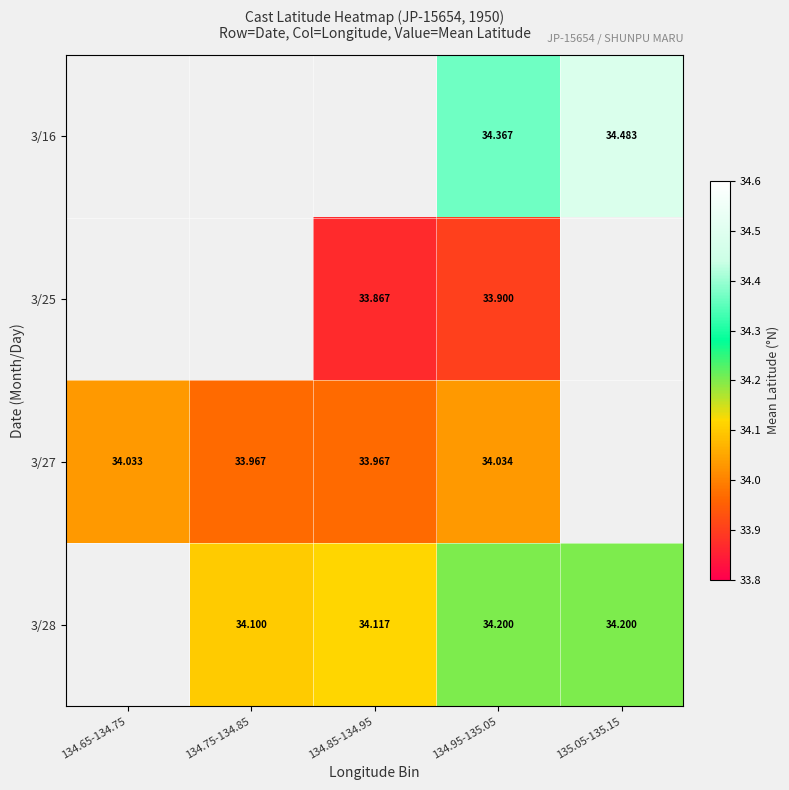

Is the value of 3/16 at 134.95-135.05 greater than the value of 3/25 at 134.95-135.05?

Yes